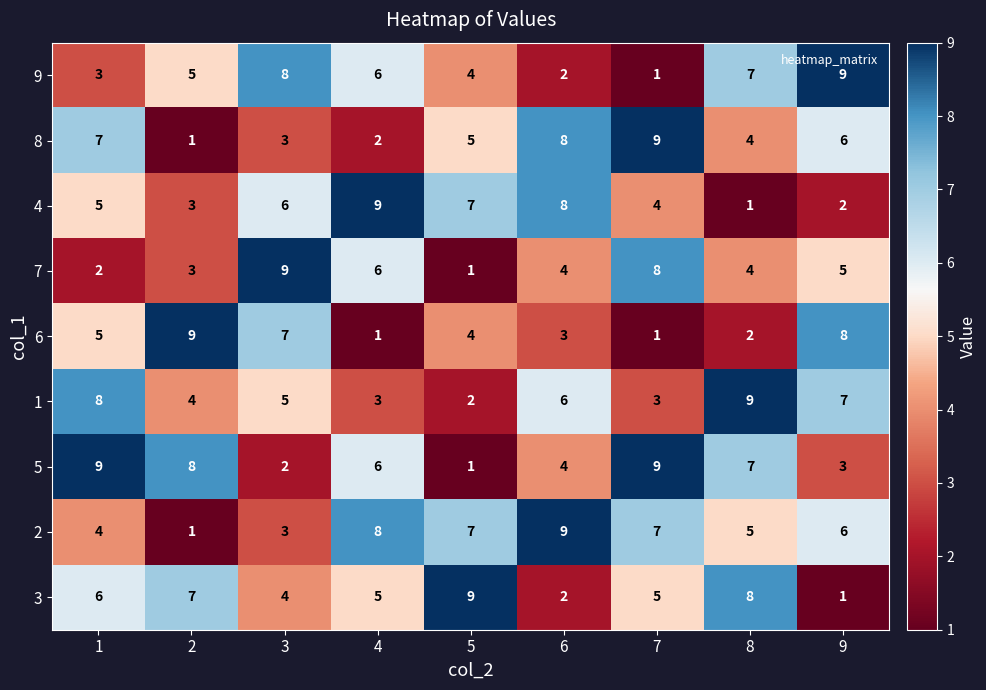

True or false: 3 has a value of 6 at 1.

True